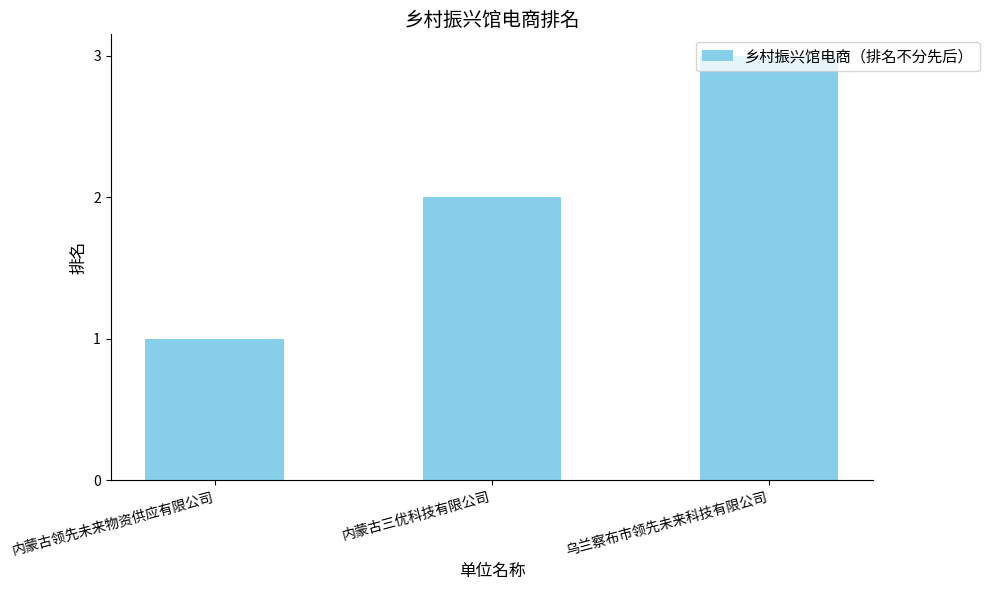

What is the approximate value at 乌兰察布市领先未来科技有限公司?

3